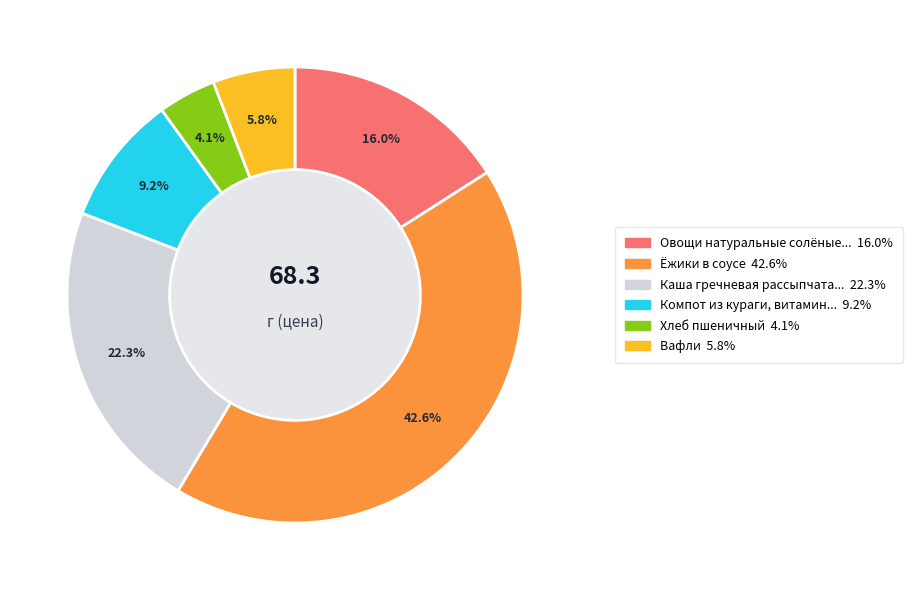

Is there a majority slice in this chart?

No